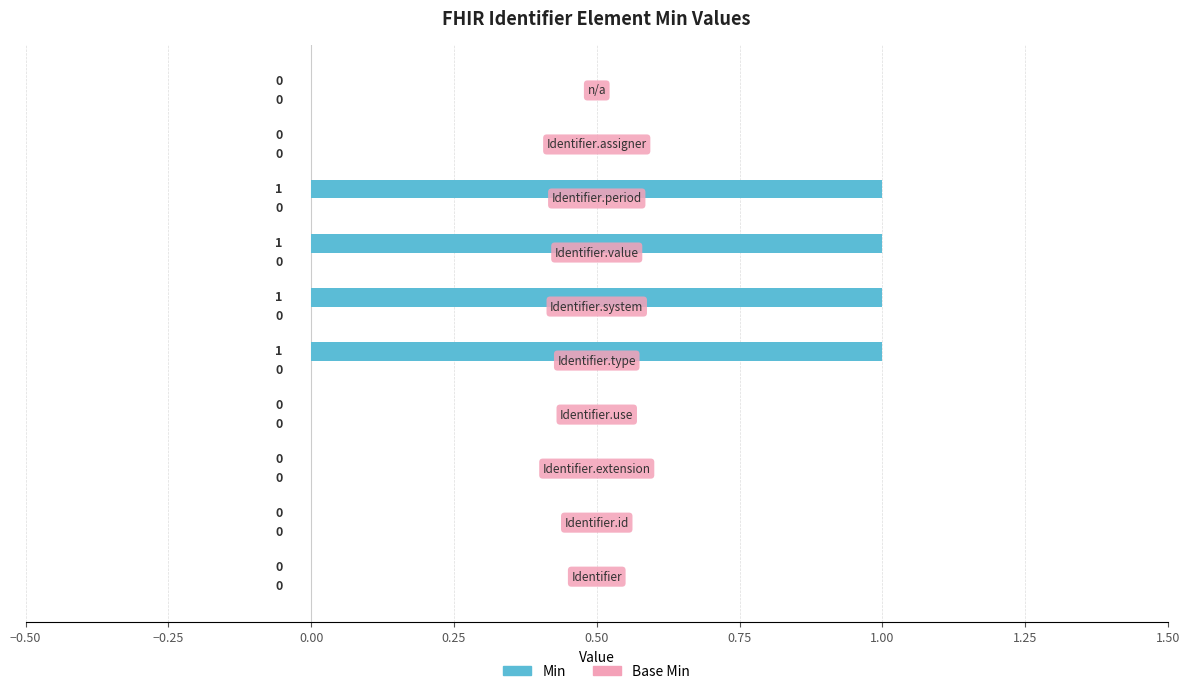

How many values are between 0 and 1?

10